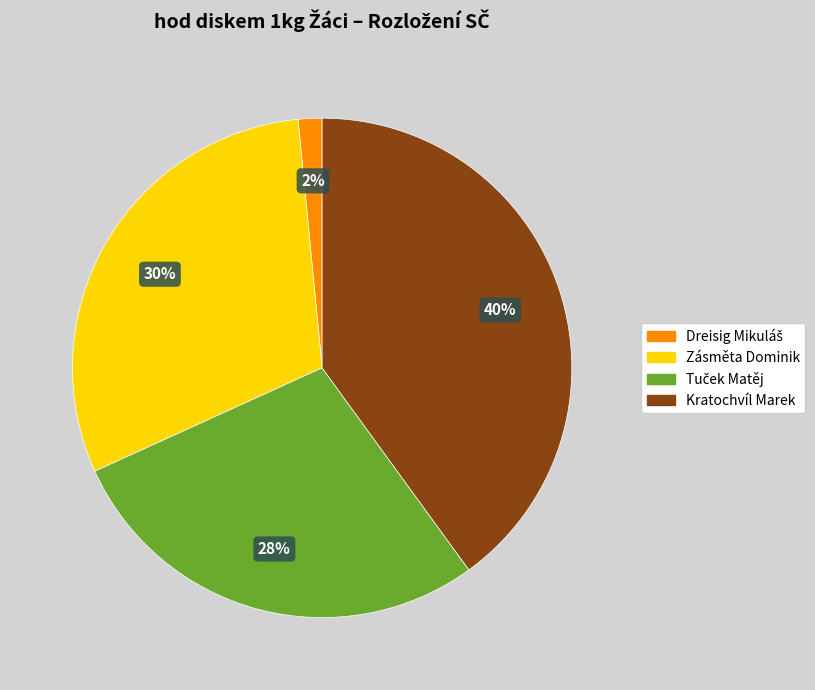

Which category has the biggest portion of the pie?

Kratochvíl Marek